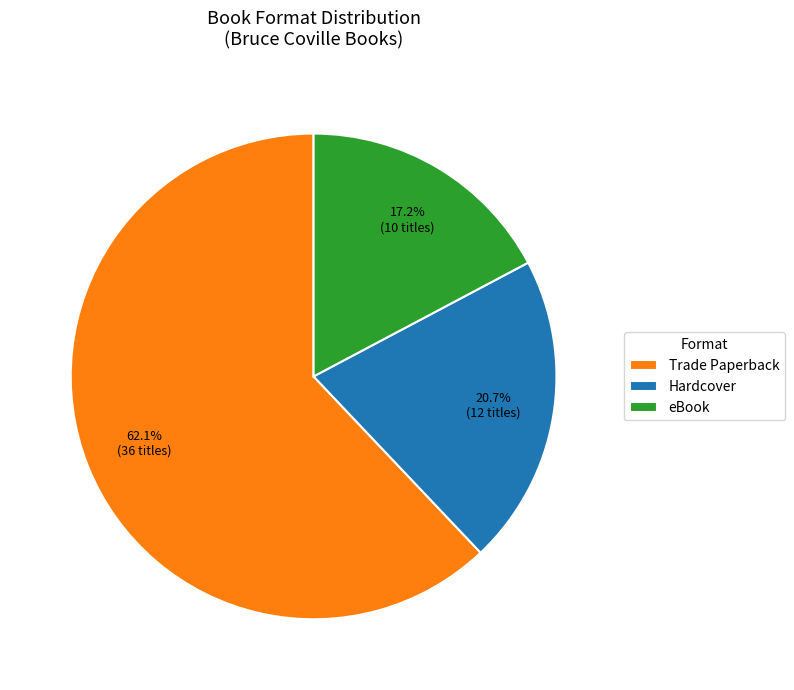

Combined, do eBook and Trade Paperback account for over 50%?

Yes